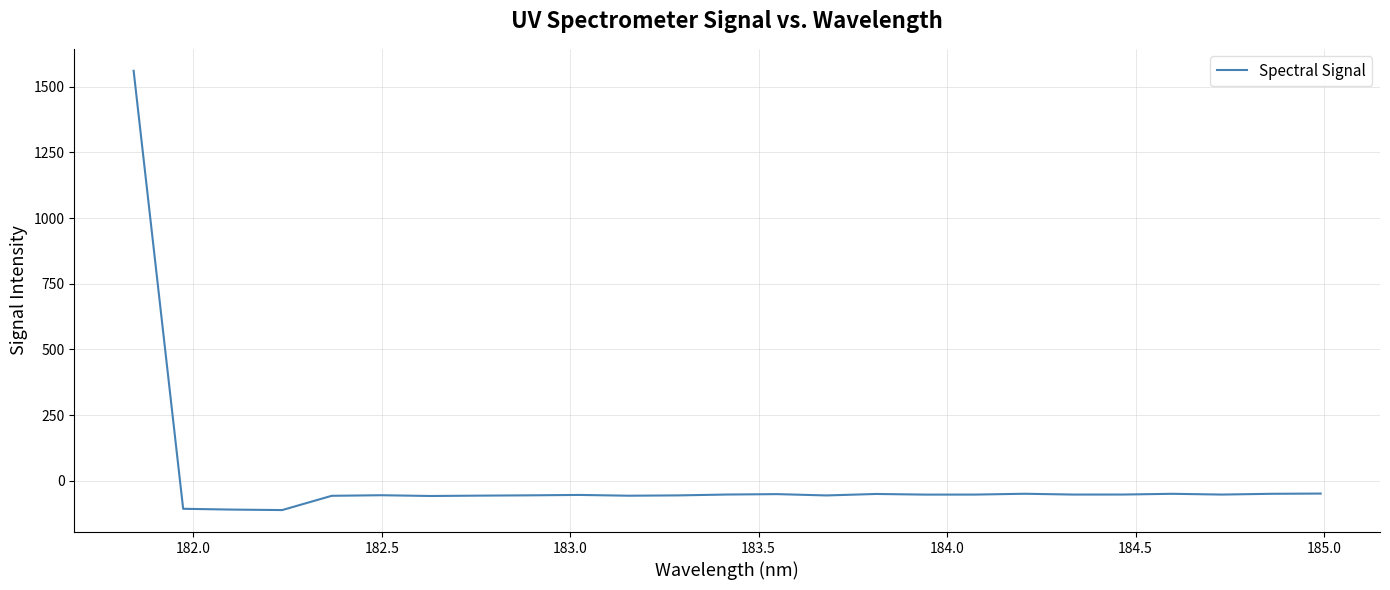

What is the greatest value displayed?

1560.6